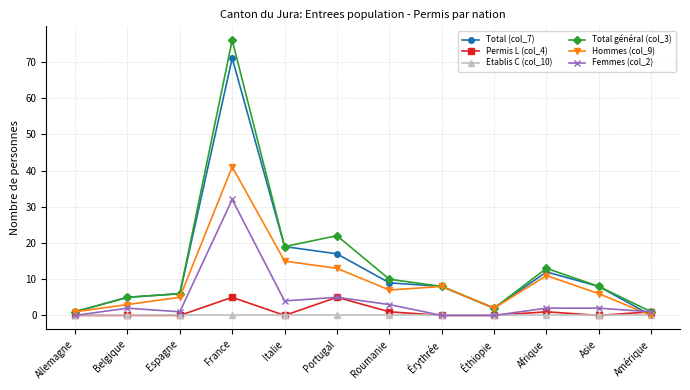

Reading left to right, what are all the values shown in this chart?

Total (col_7): Allemagne=1	Belgique=5	Espagne=6	France=71	Italie=19	Portugal=17	Roumanie=9	Érythrée=8	Éthiopie=2	Afrique=12	Asie=8	Amérique=0
Permis L (col_4): Allemagne=0	Belgique=0	Espagne=0	France=5	Italie=0	Portugal=5	Roumanie=1	Érythrée=0	Éthiopie=0	Afrique=1	Asie=0	Amérique=1
Etablis C (col_10): Allemagne=0	Belgique=0	Espagne=0	France=0	Italie=0	Portugal=0	Roumanie=0	Érythrée=0	Éthiopie=0	Afrique=0	Asie=0	Amérique=0
Total général (col_3): Allemagne=1	Belgique=5	Espagne=6	France=76	Italie=19	Portugal=22	Roumanie=10	Érythrée=8	Éthiopie=2	Afrique=13	Asie=8	Amérique=1
Hommes (col_9): Allemagne=1	Belgique=3	Espagne=5	France=41	Italie=15	Portugal=13	Roumanie=7	Érythrée=8	Éthiopie=2	Afrique=11	Asie=6	Amérique=0
Femmes (col_2): Allemagne=0	Belgique=2	Espagne=1	France=32	Italie=4	Portugal=5	Roumanie=3	Érythrée=0	Éthiopie=0	Afrique=2	Asie=2	Amérique=1